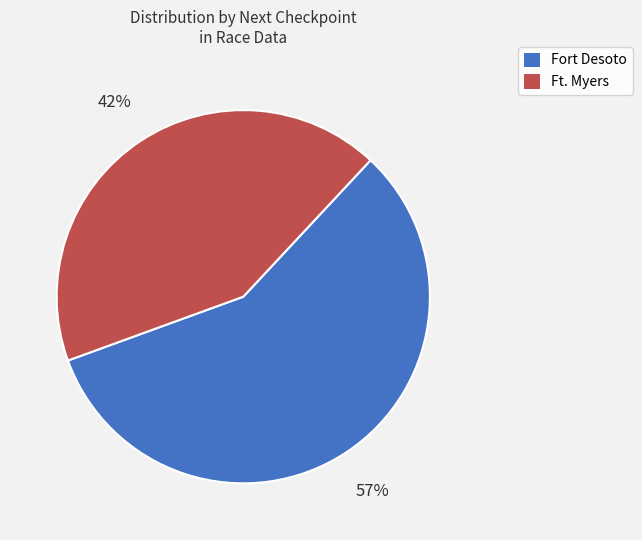

To the nearest percent, what is the average slice percentage?

50%